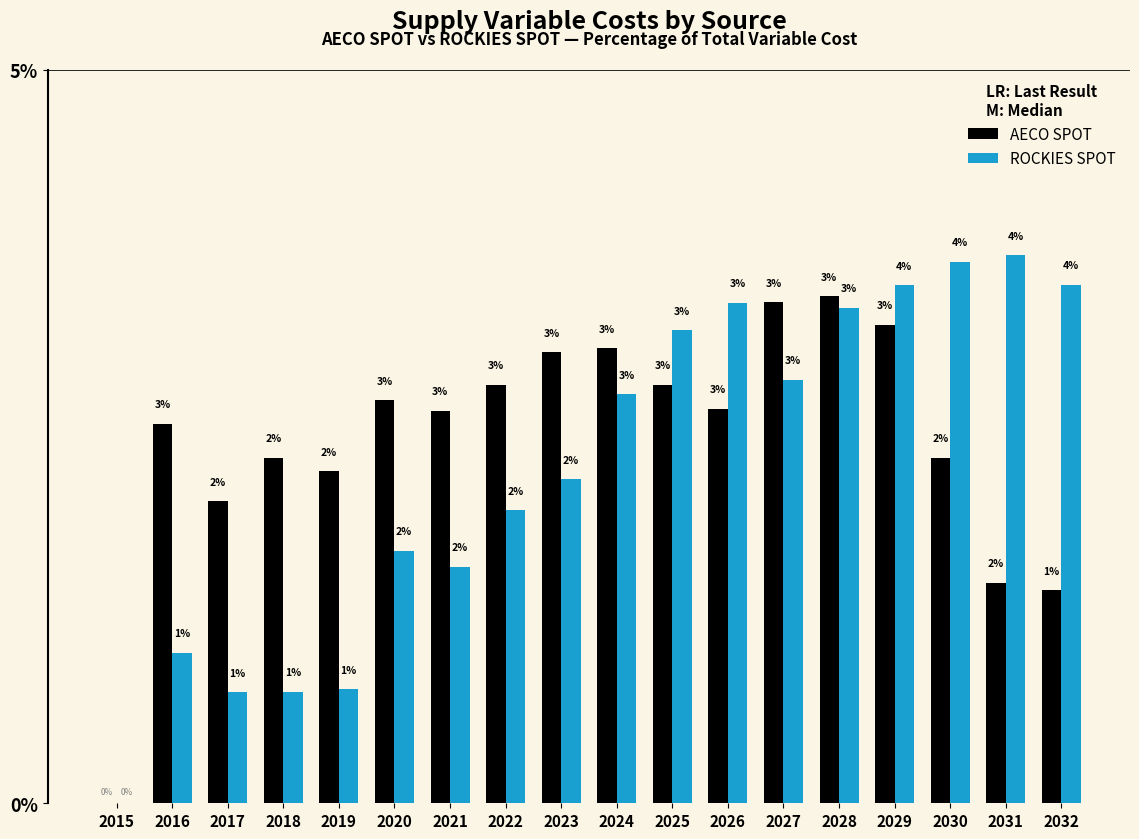

What are all the series names shown in the legend?

AECO SPOT, ROCKIES SPOT